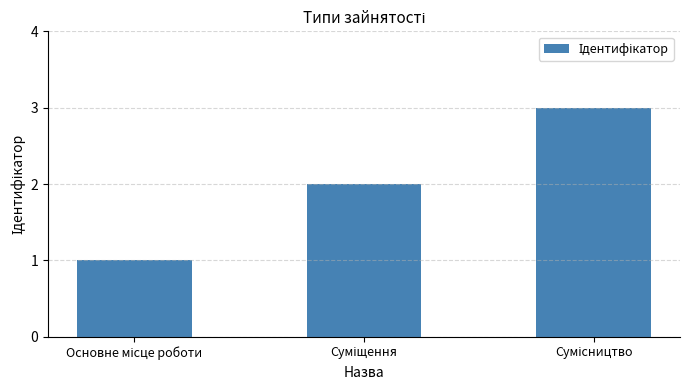

What is the greatest value displayed?

3